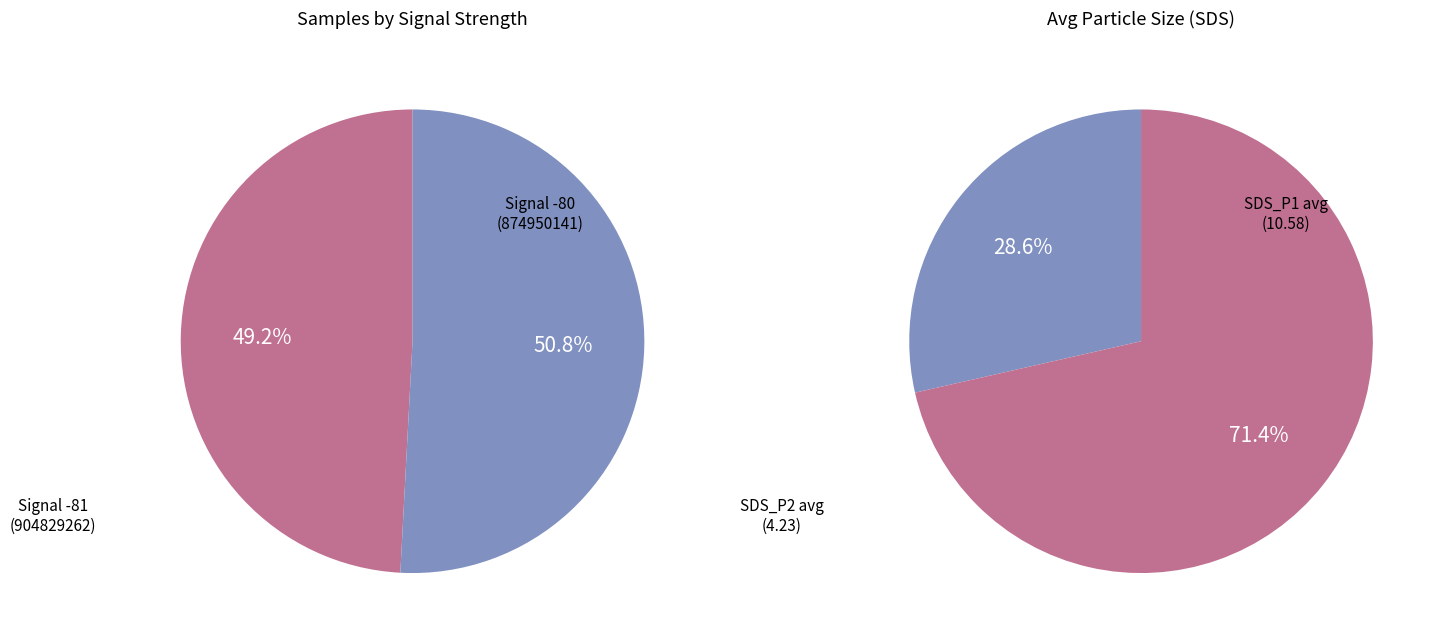

Which slice is the largest?

SDS_P1